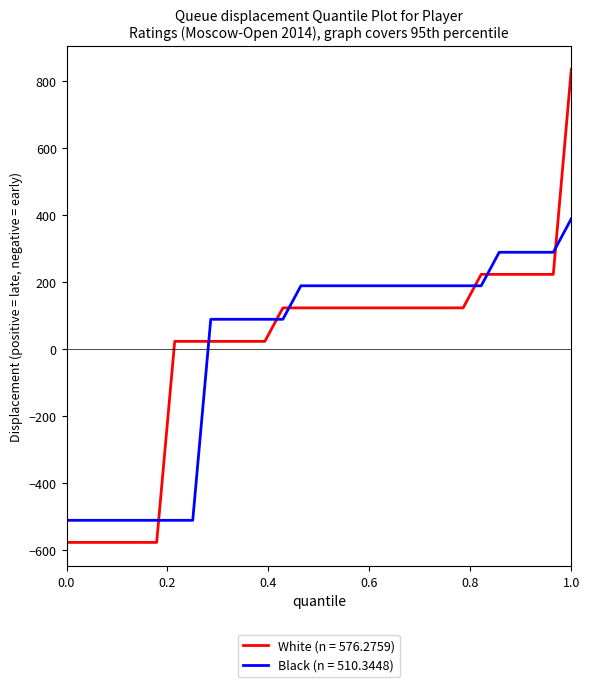

List the series in order of their peak value, highest first.

White (n = 576.2759), Black (n = 510.3448)